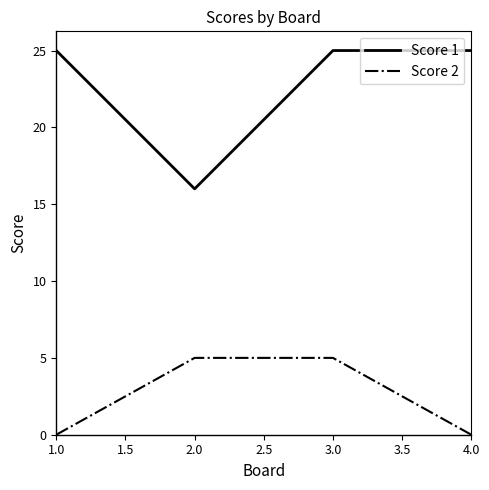

The Score 1 series shows 25 at 1.0. True or false?

True